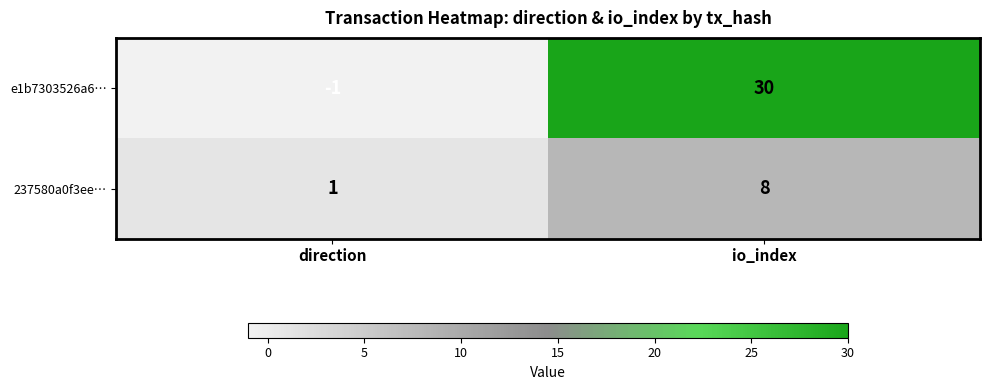

Rank the series by their average value, from lowest to highest.

237580a0f3ee…, e1b7303526a6…